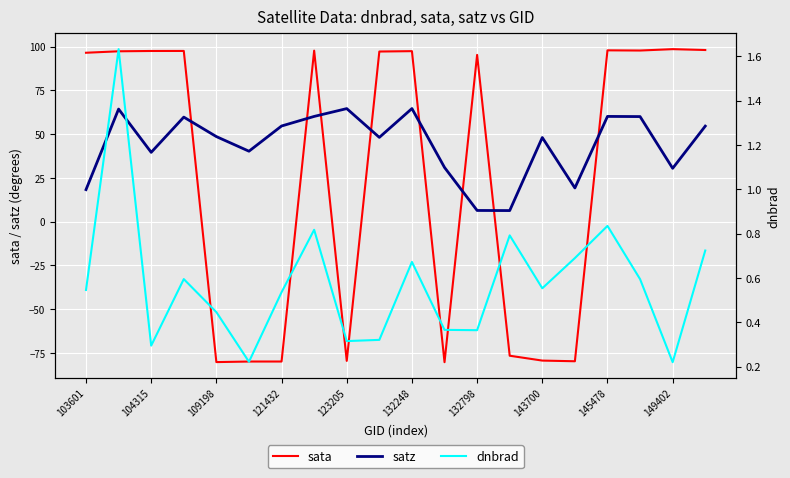

What is the maximum value for sata?

98.6